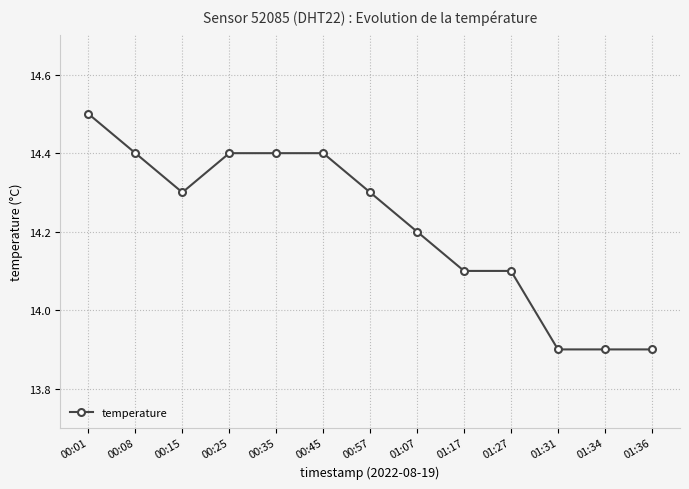

Count the number of values greater than 14.

10